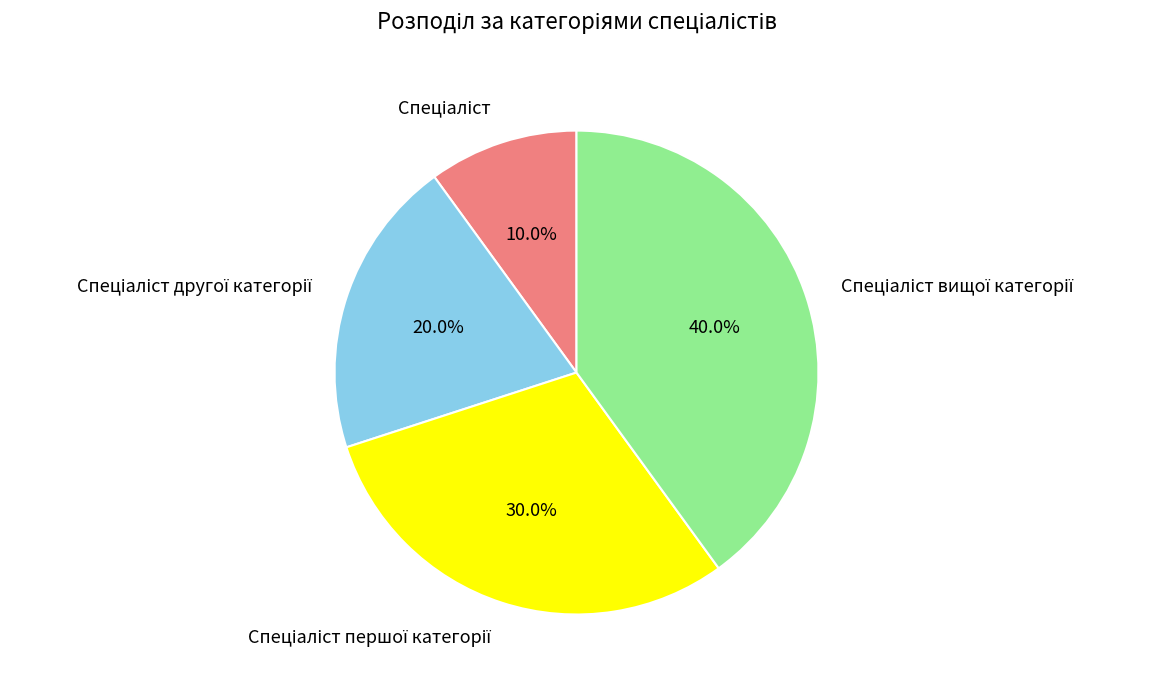

Count the number of slices in the pie.

4